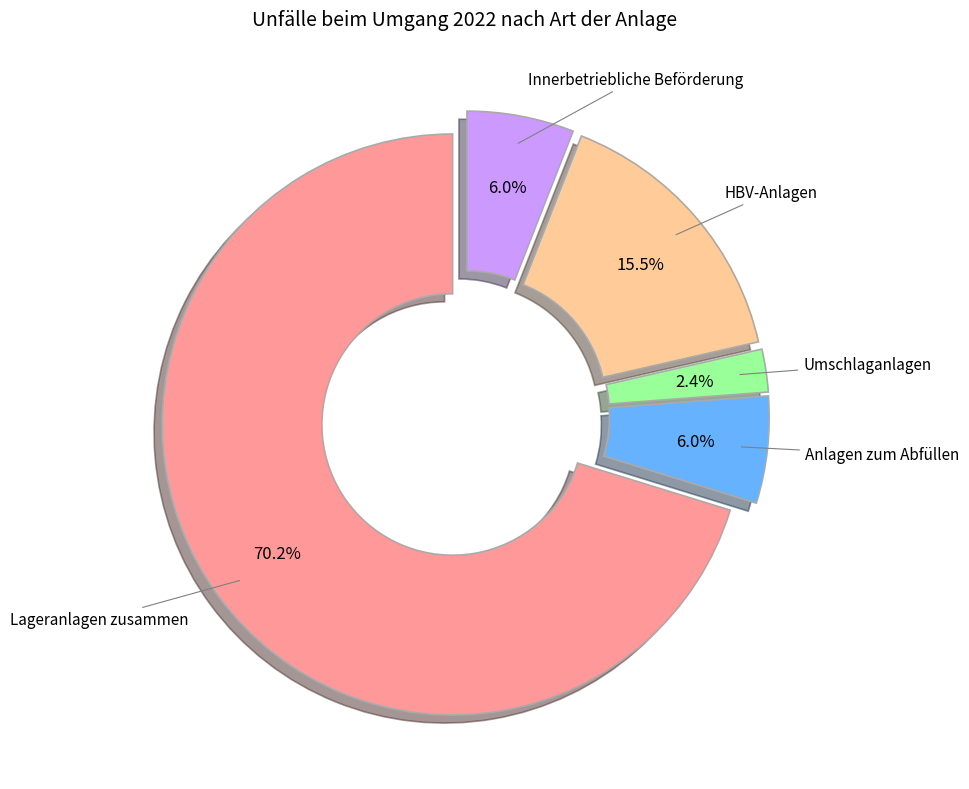

What is the smallest slice in the pie chart?

Umschlaganlagen